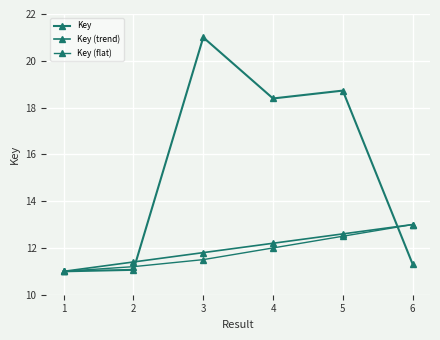

What is the sum of the Key values at 1 and 4?

29.4